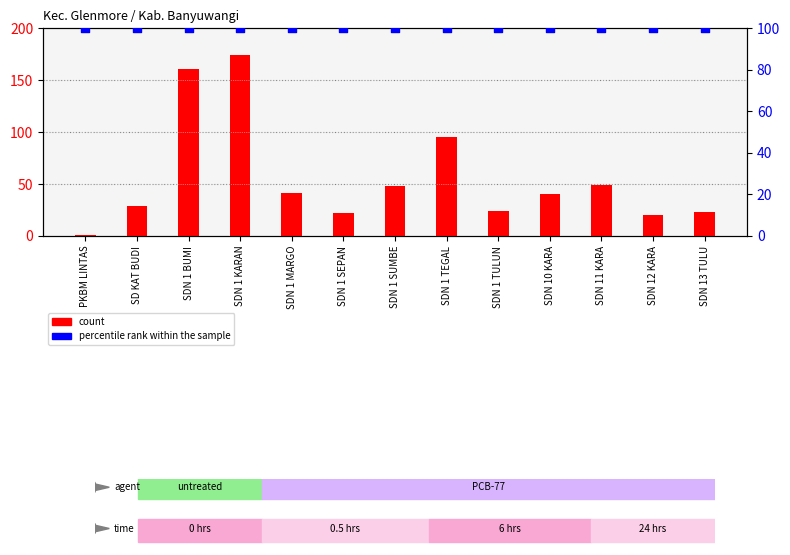

What are all the series names shown in the legend?

count, percentile rank within the sample